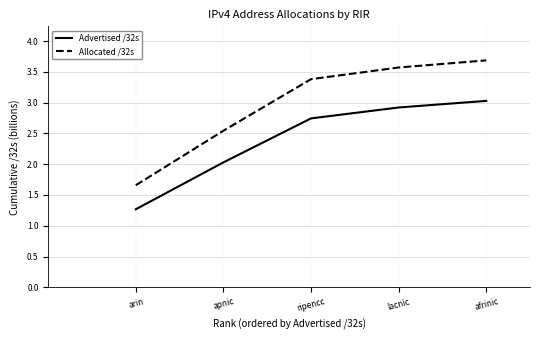

Which series has the largest range (max minus min)?

Allocated /32s